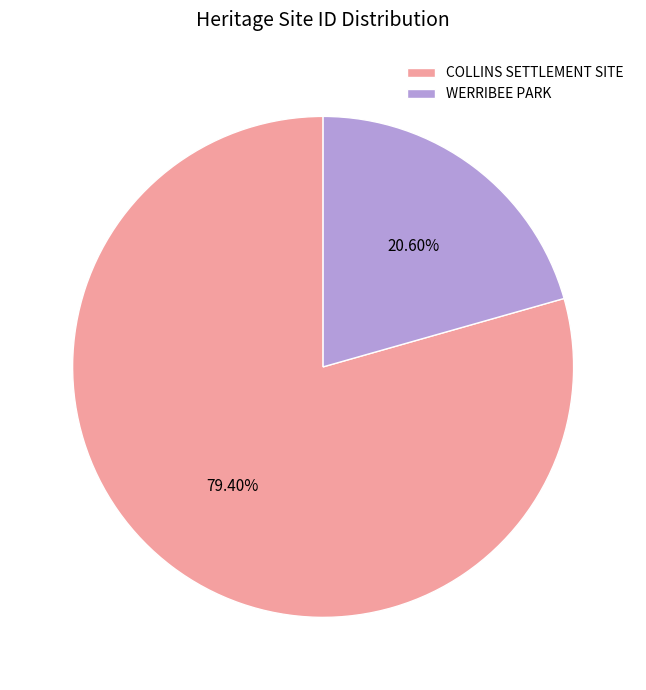

To the nearest percent, what is the difference between the WERRIBEE PARK and COLLINS SETTLEMENT SITE slice percentages?

59%